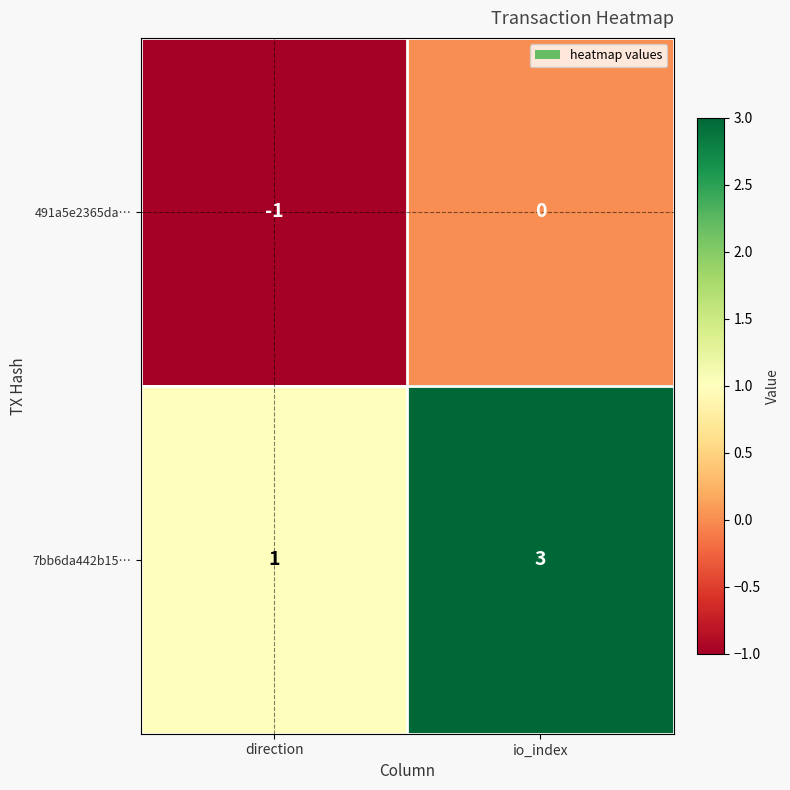

True or false: 491a5e2365da… has a value of 0 at io_index.

True